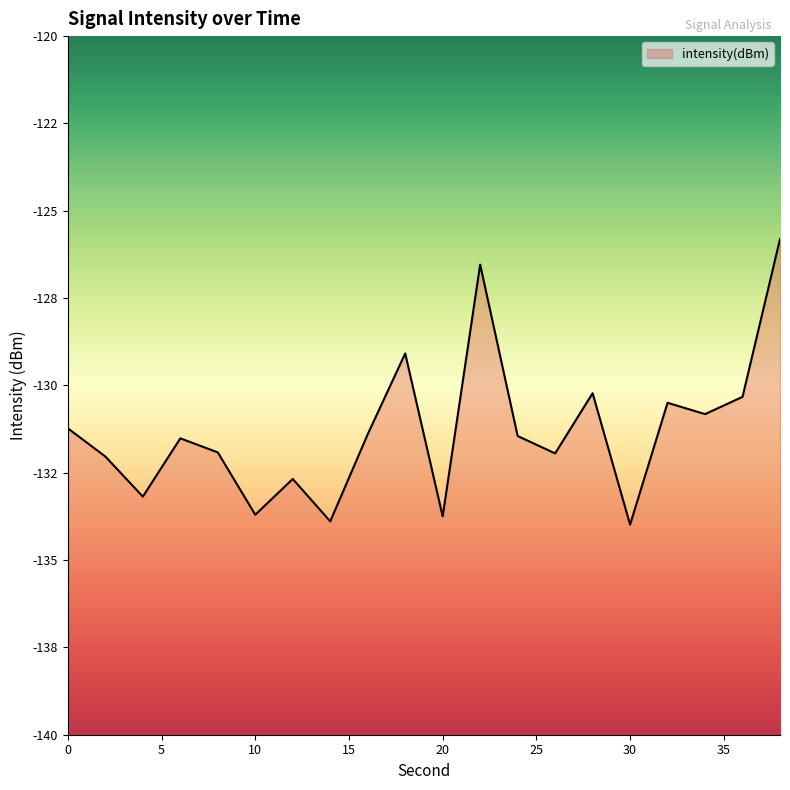

How many points are lower than both their immediate neighbors (excluding endpoints)?

7